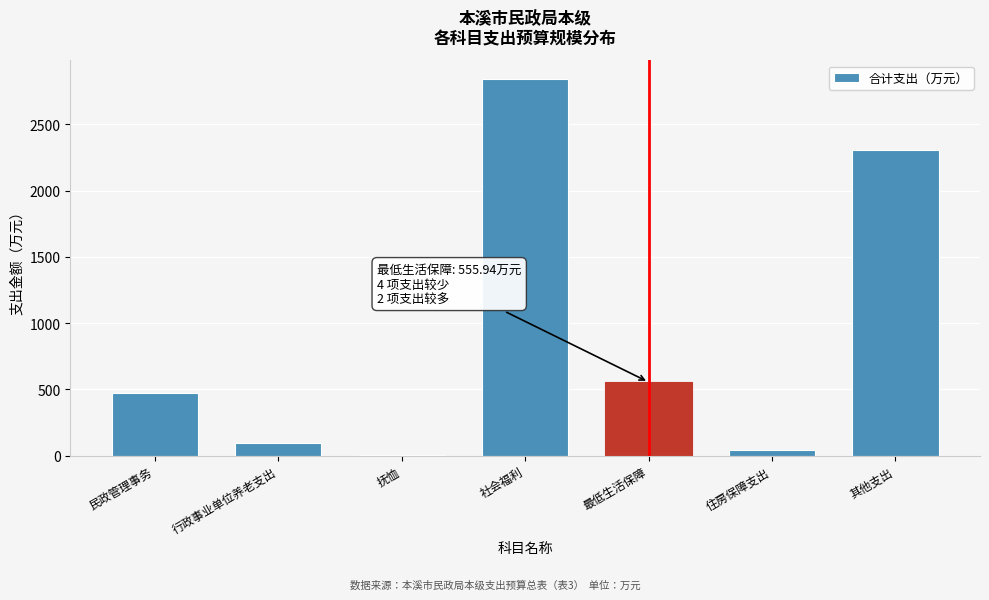

Reading left to right, transcribe all the data shown in this chart.

民政管理事务=471.7	行政事业单位养老支出=96.2	抚恤=2.1	社会福利=2841.0	最低生活保障=555.9	住房保障支出=45.0	其他支出=2303.9